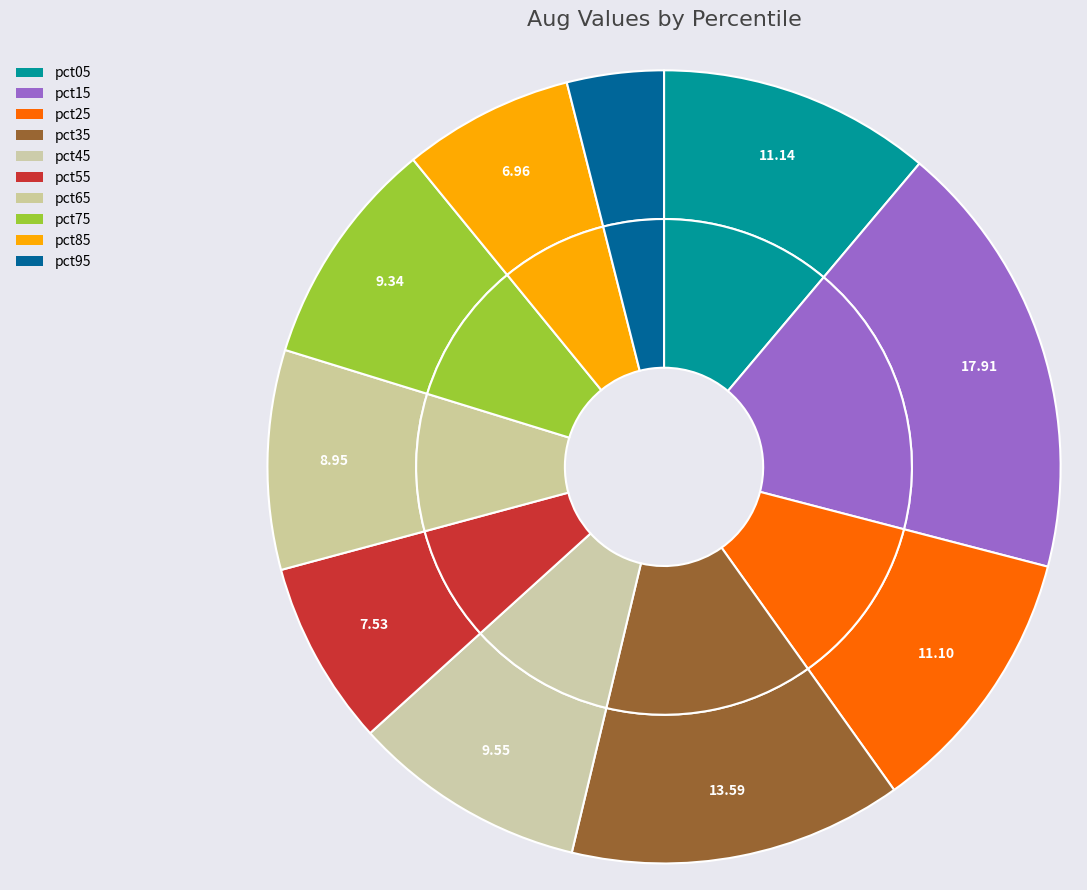

Combined, do pct45 and pct95 account for over 50%?

No